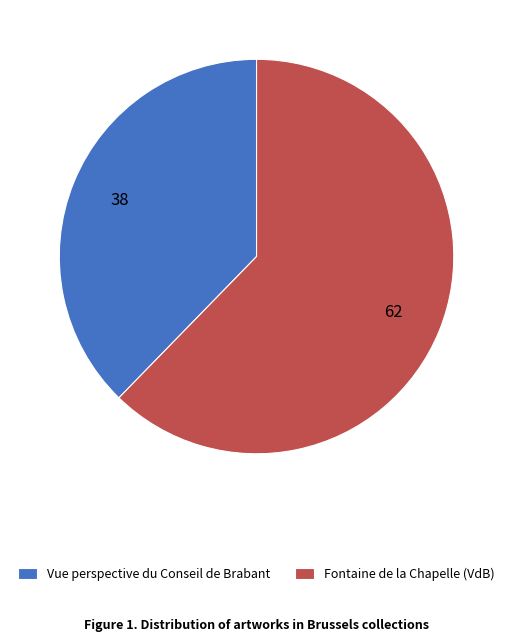

True or false: Vue perspective du Conseil de Brabant accounts for 38% of the total.

True